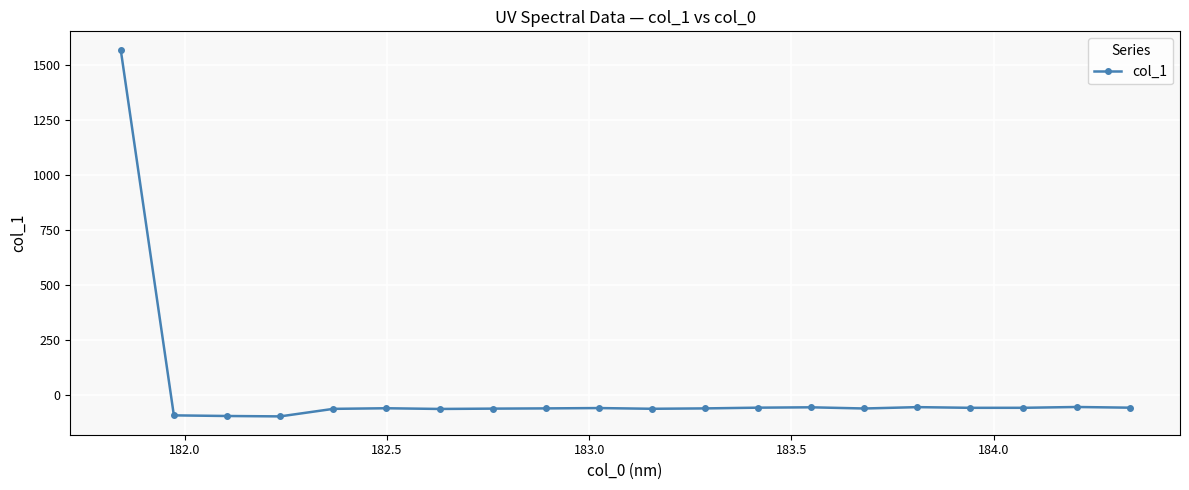

What is the average value?

18.2